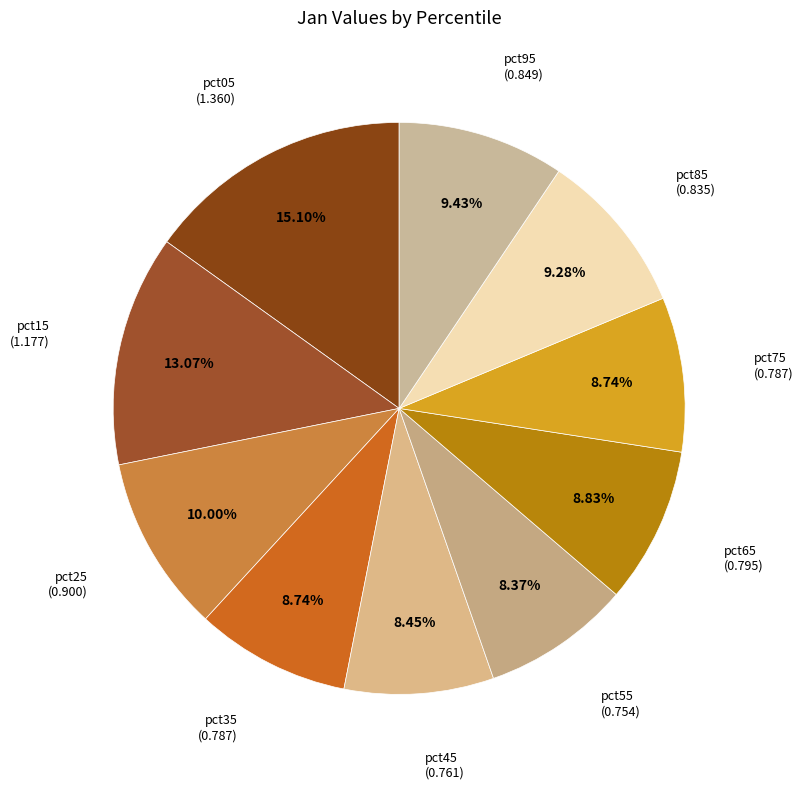

To the nearest percent, what portion does pct85 represent?

9%